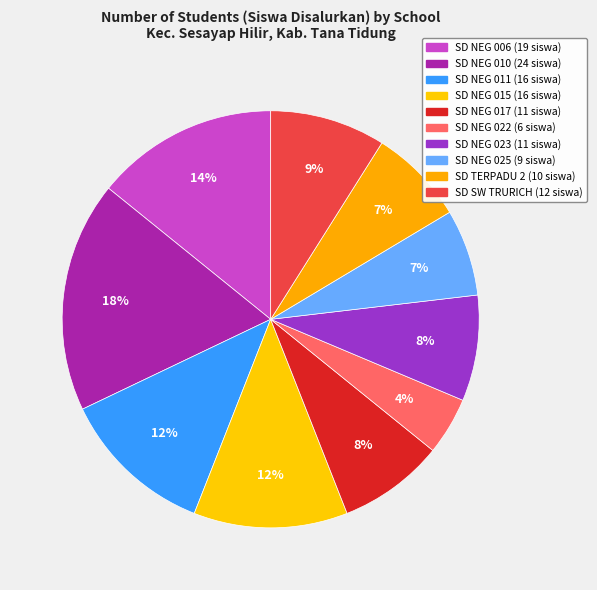

Count the number of slices in the pie.

10